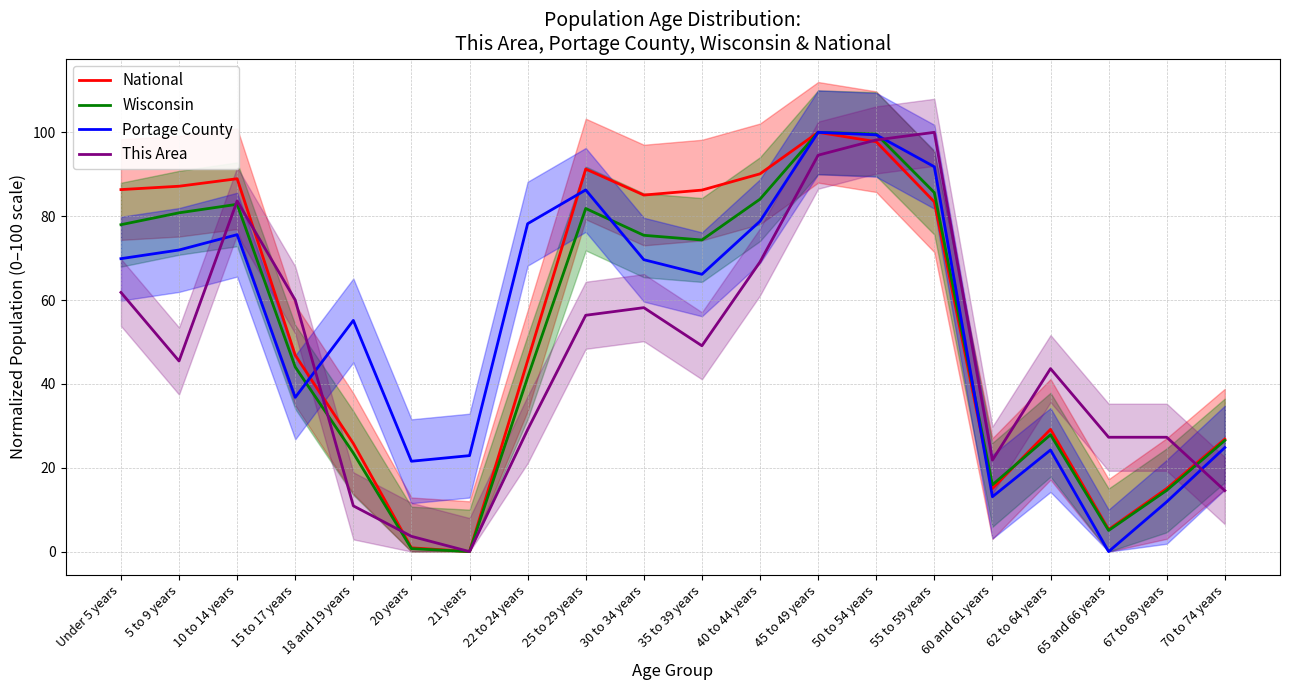

What is the maximum value shown in the chart?

100.0